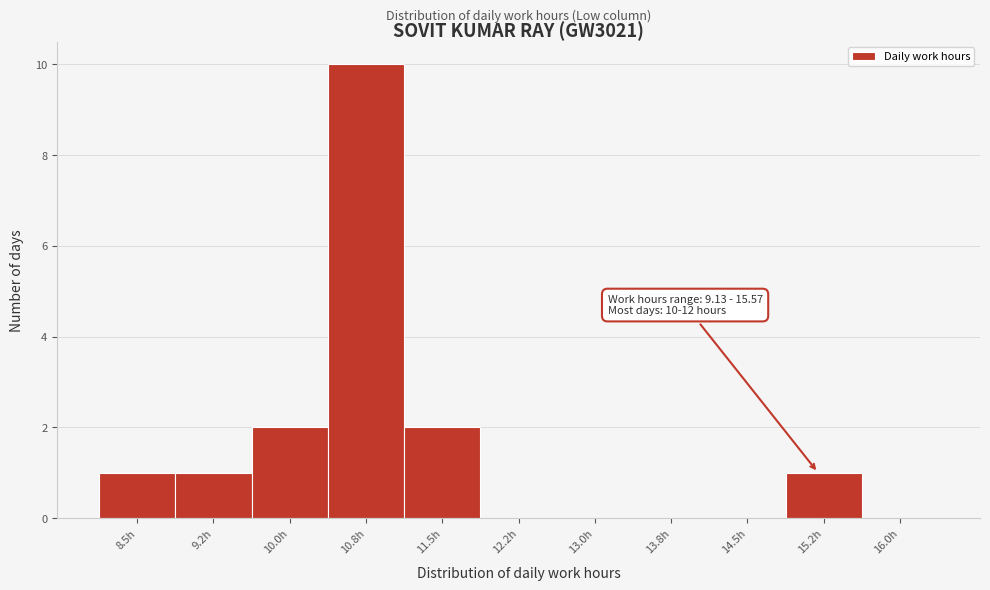

Reading left to right, extract all data points from this chart.

8.5h=1	9.2h=1	10.0h=2	10.8h=10	11.5h=2	12.2h=0	13.0h=0	13.8h=0	14.5h=0	15.2h=1	16.0h=0